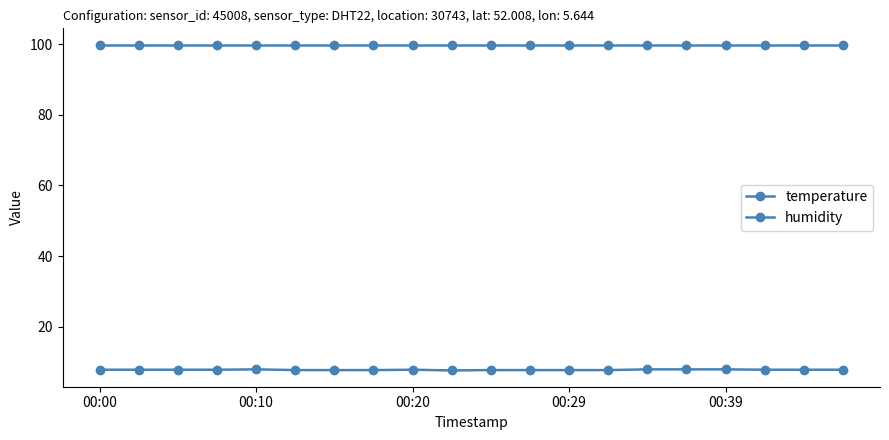

How many series are shown in this chart?

2